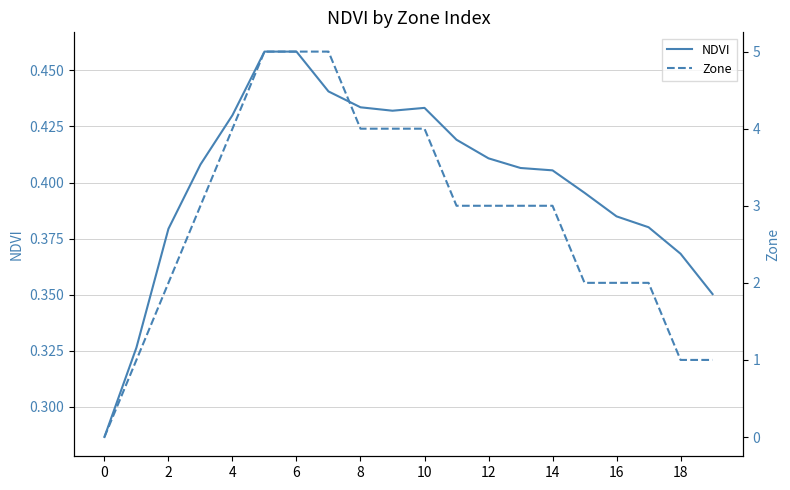

The Zone series shows 2.5 at 4. True or false?

False